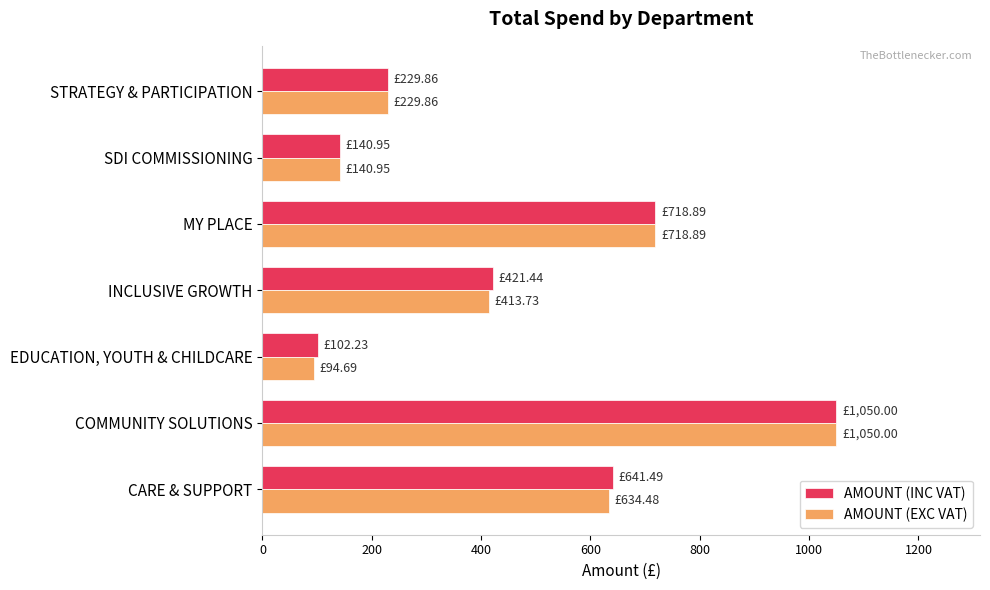

Which category has the highest value in the AMOUNT (EXC VAT) series?

COMMUNITY SOLUTIONS